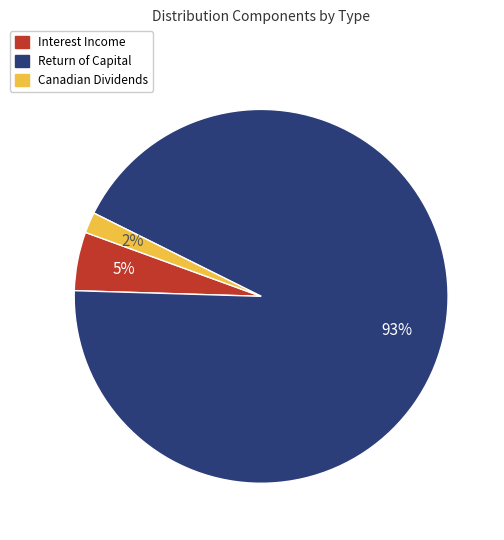

What is the smallest slice in the pie chart?

Canadian Dividends